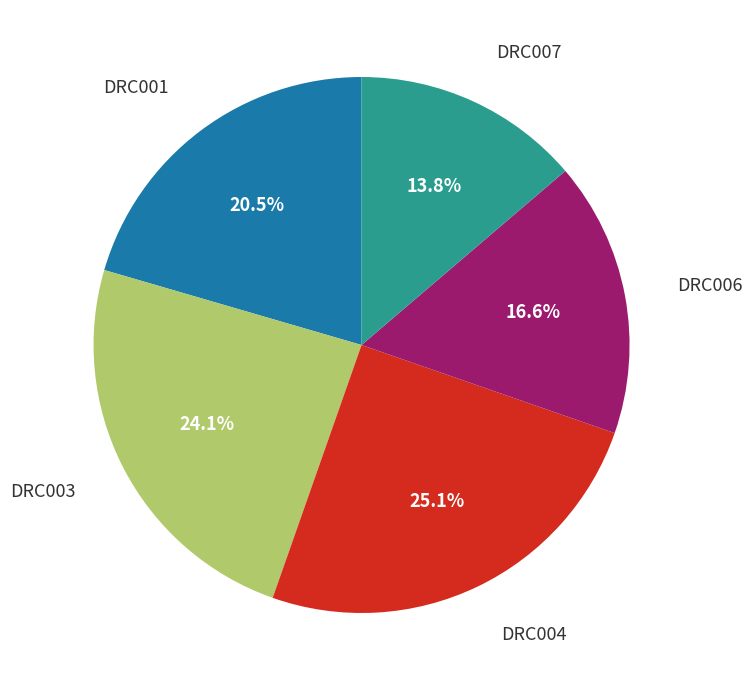

Is there a majority slice in this chart?

No